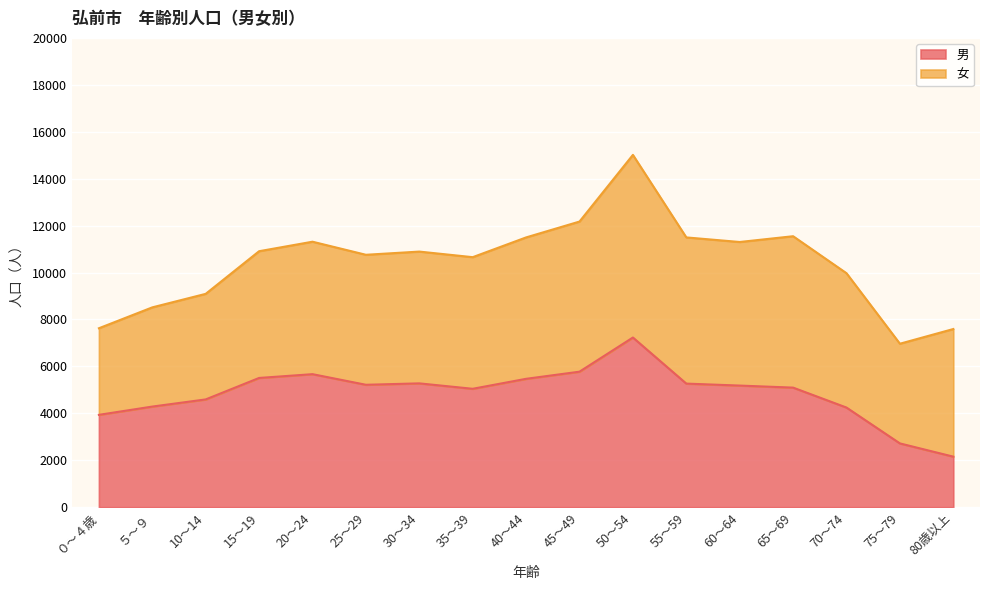

Where does the data first go above 5183?

15～19